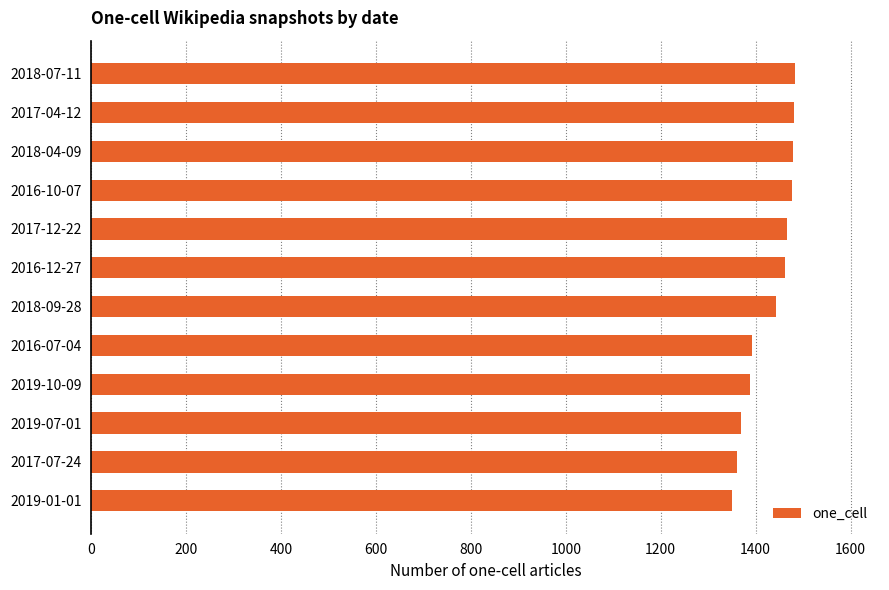

What is the change in value from 2017-07-24 to 2018-04-09?

+118